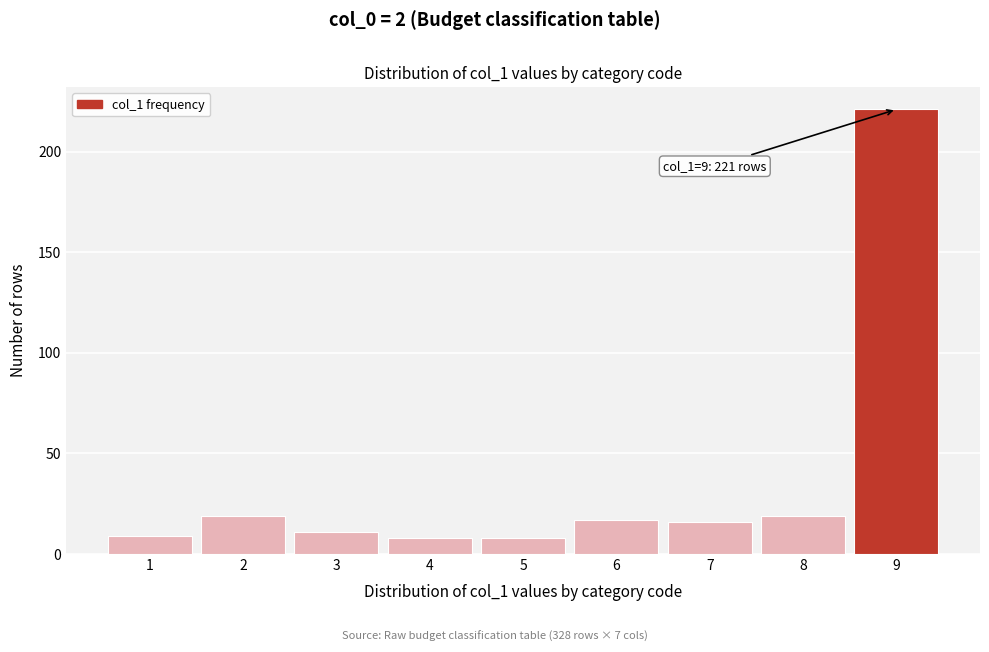

Over which range of the x-axis is the bar tallest?

8.5 to 9.5